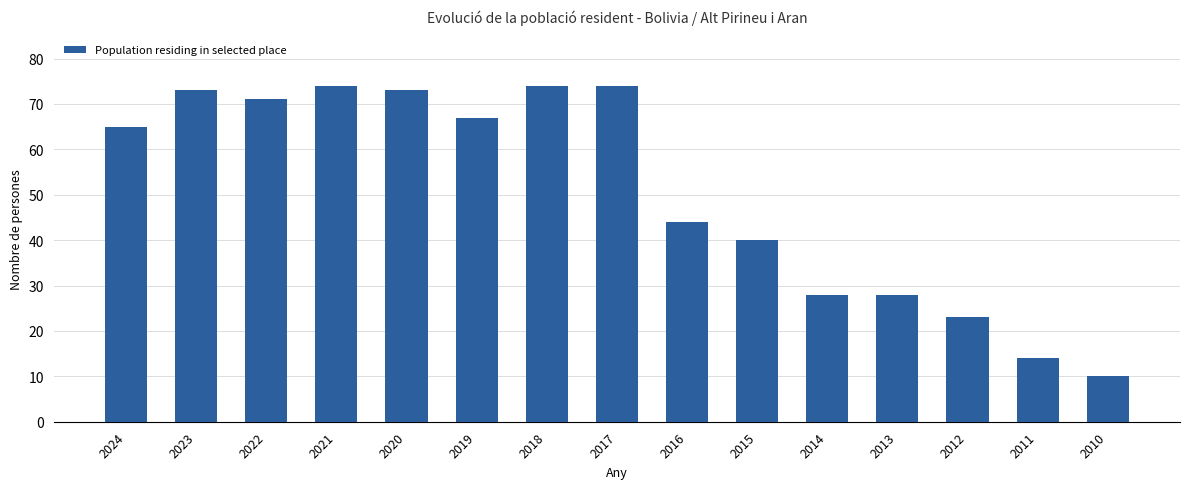

What is the ratio of the value at 2013 to the value at 2020?

0.4